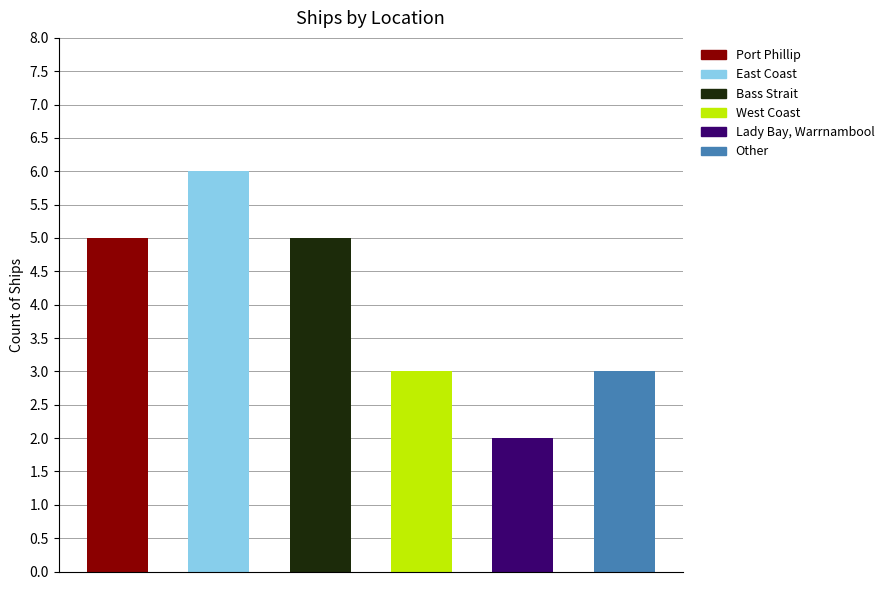

What value does the data have at Other?

3